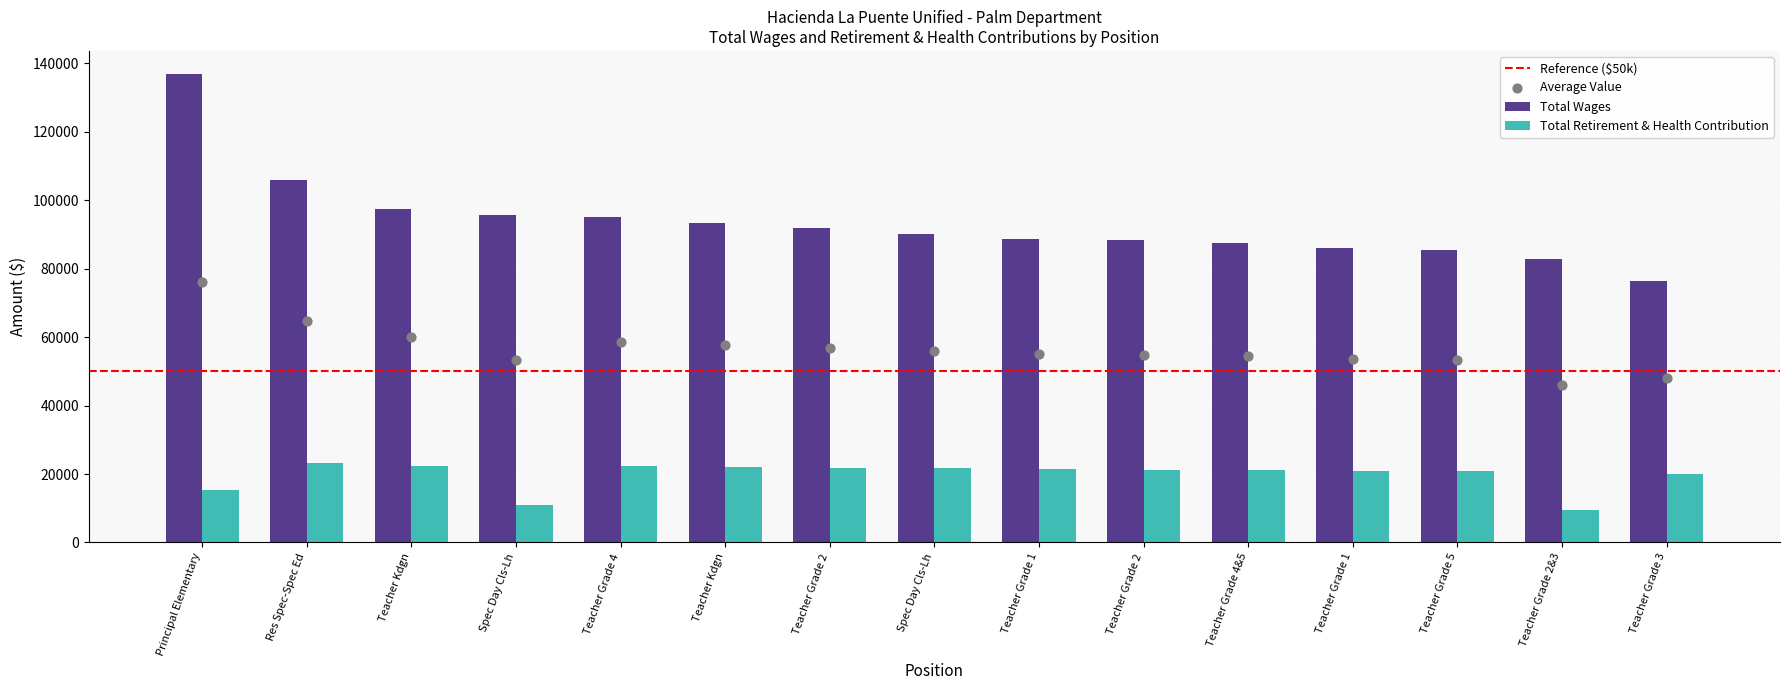

Which series contains the lowest Y value?

Total Retirement & Health Contribution